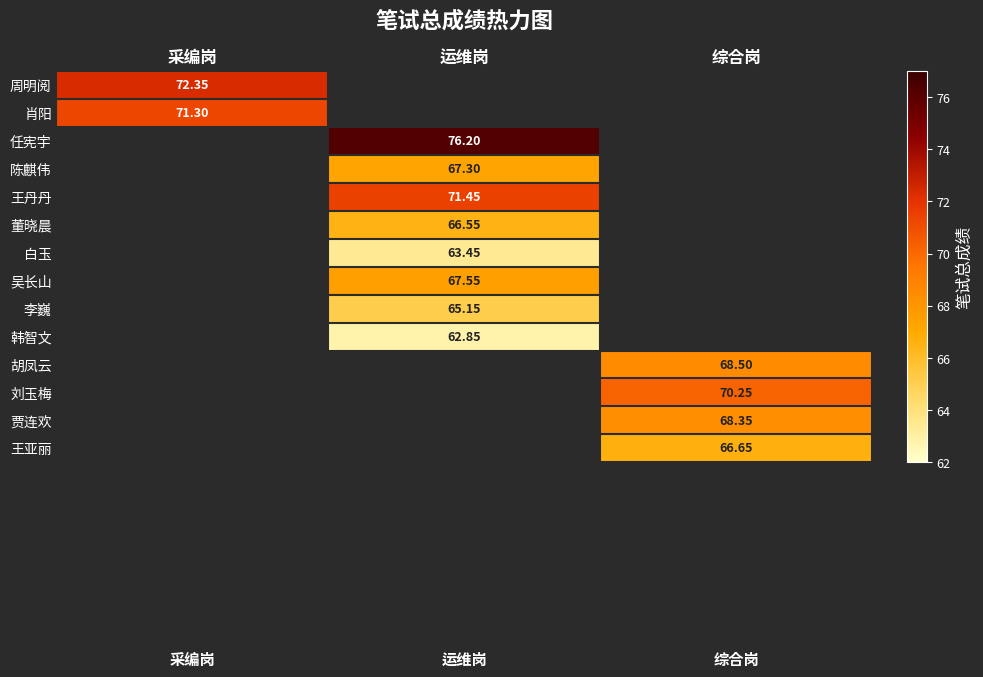

How many series are shown in this chart?

14